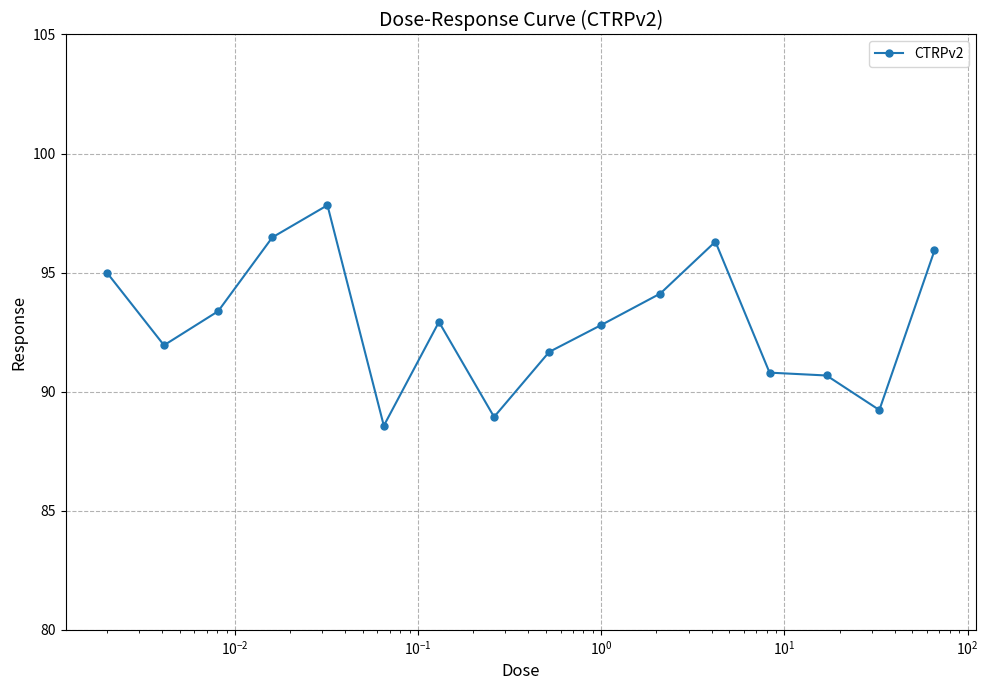

What is the difference between the maximum and minimum values?

9.3